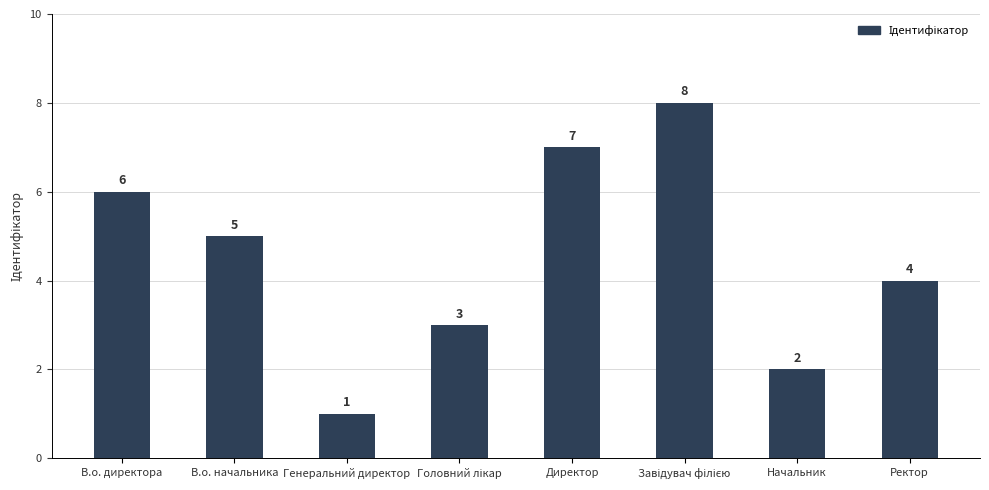

How many bars are there in total?

8